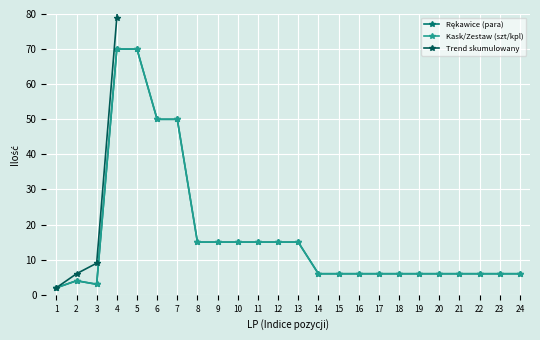

The value of Trend skumulowany at 3 is 9. True or false?

True